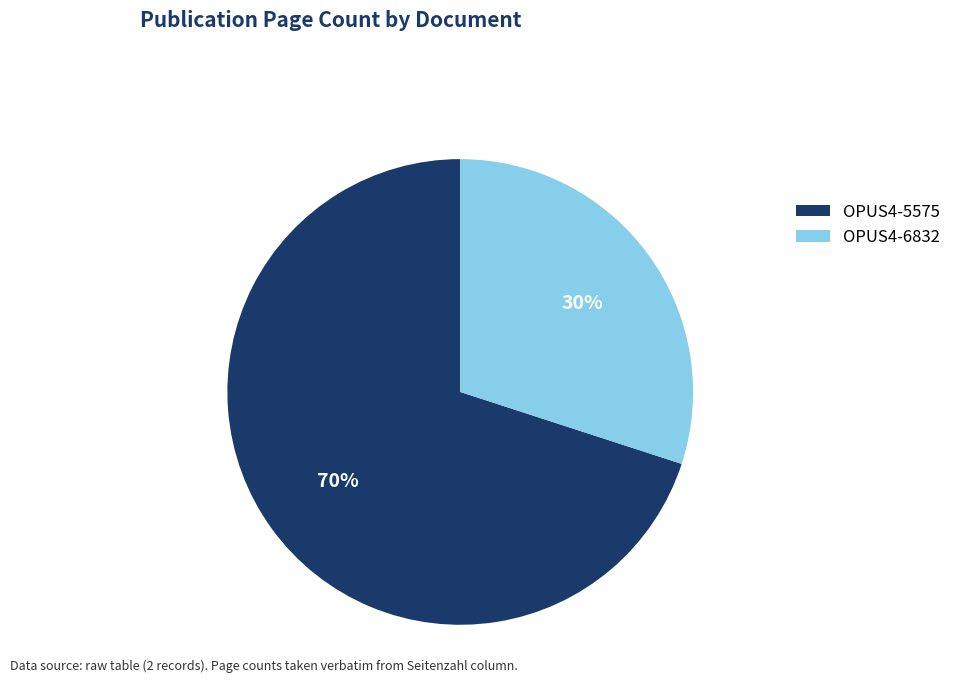

Which slice is the largest?

OPUS4-5575